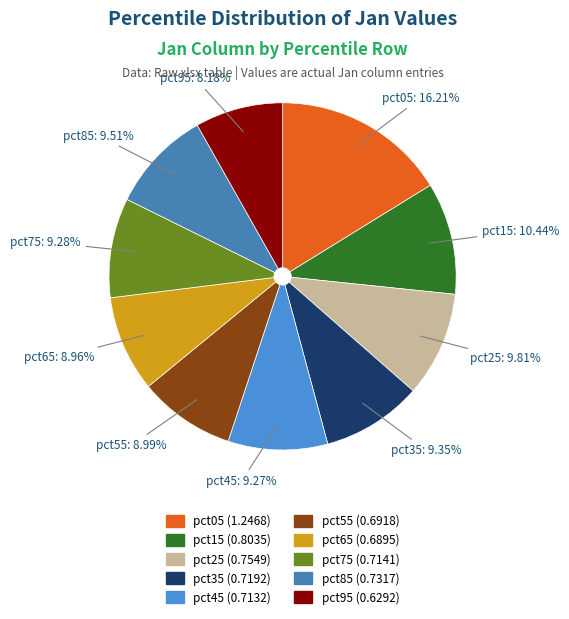

What percentage is NOT represented by pct45?

90.7%